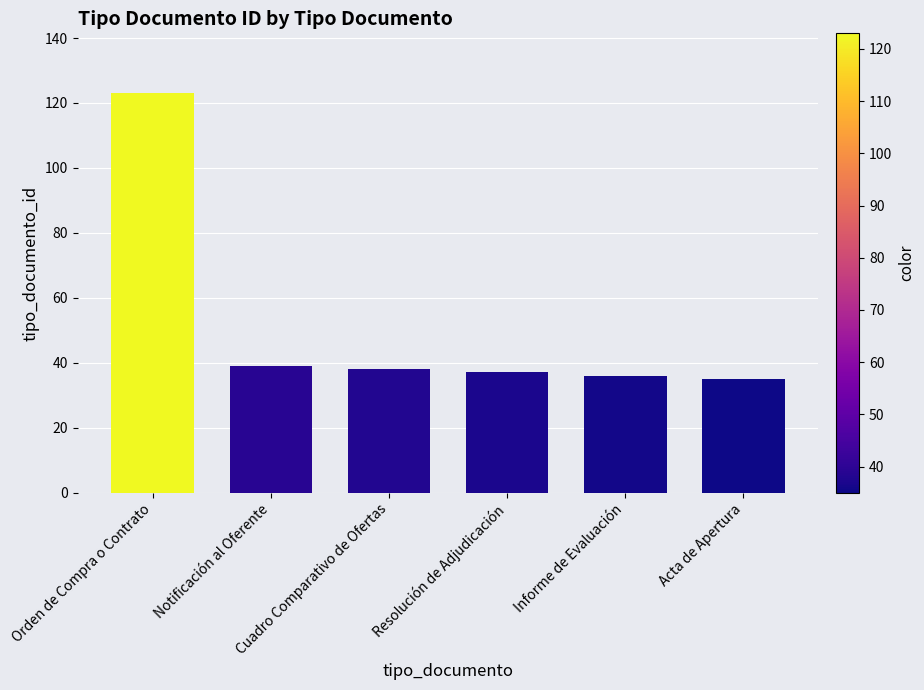

Is it true that the value at Notificación al Oferente is 39?

True